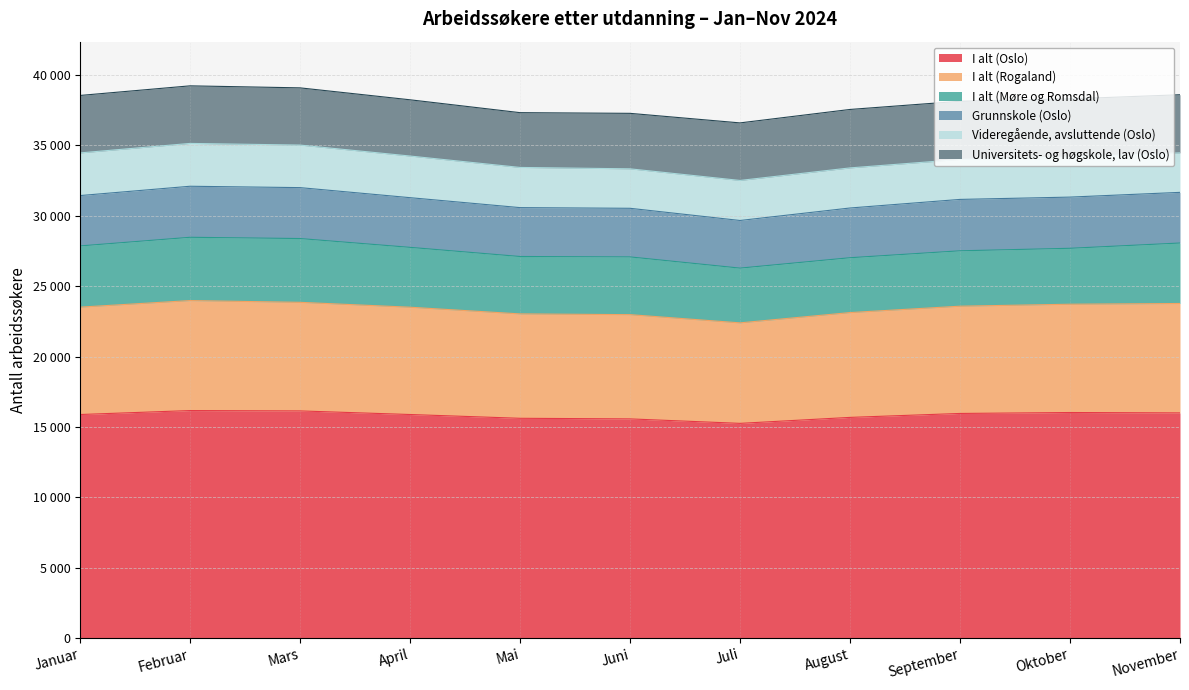

How many series are shown in this chart?

6